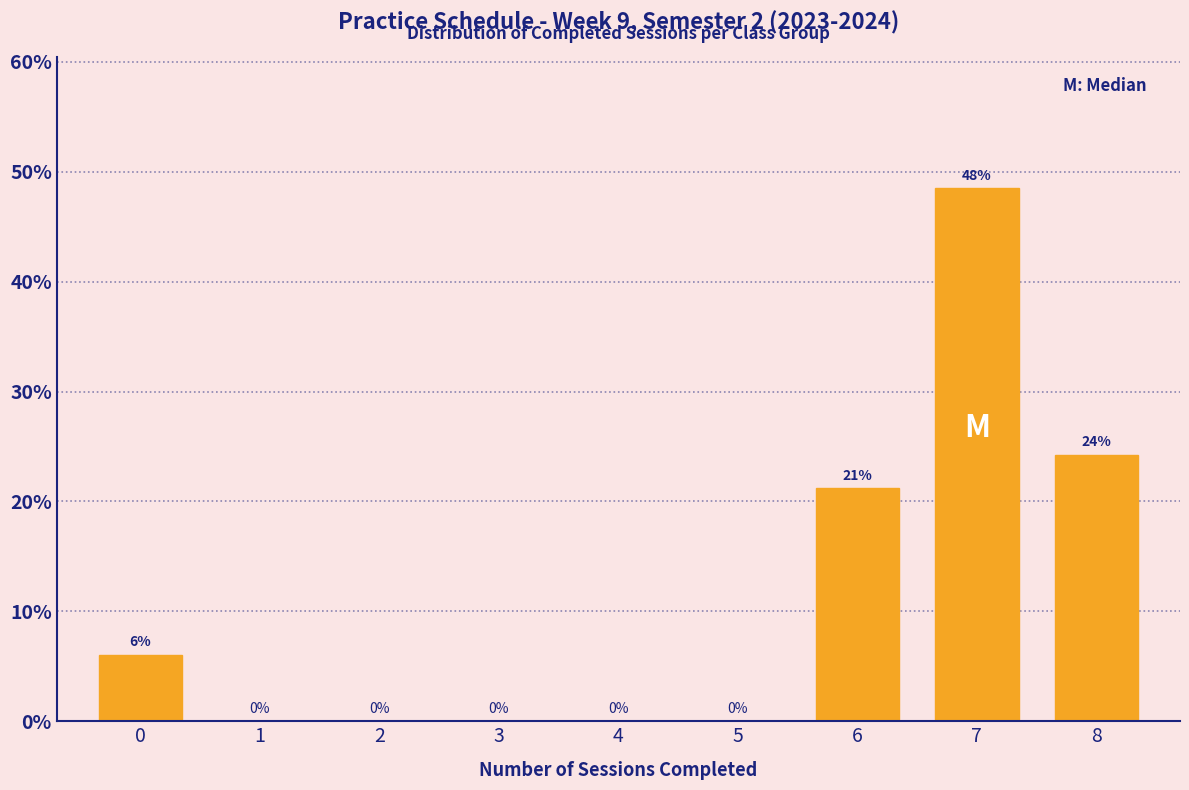

Which label corresponds to the largest value in the chart?

7